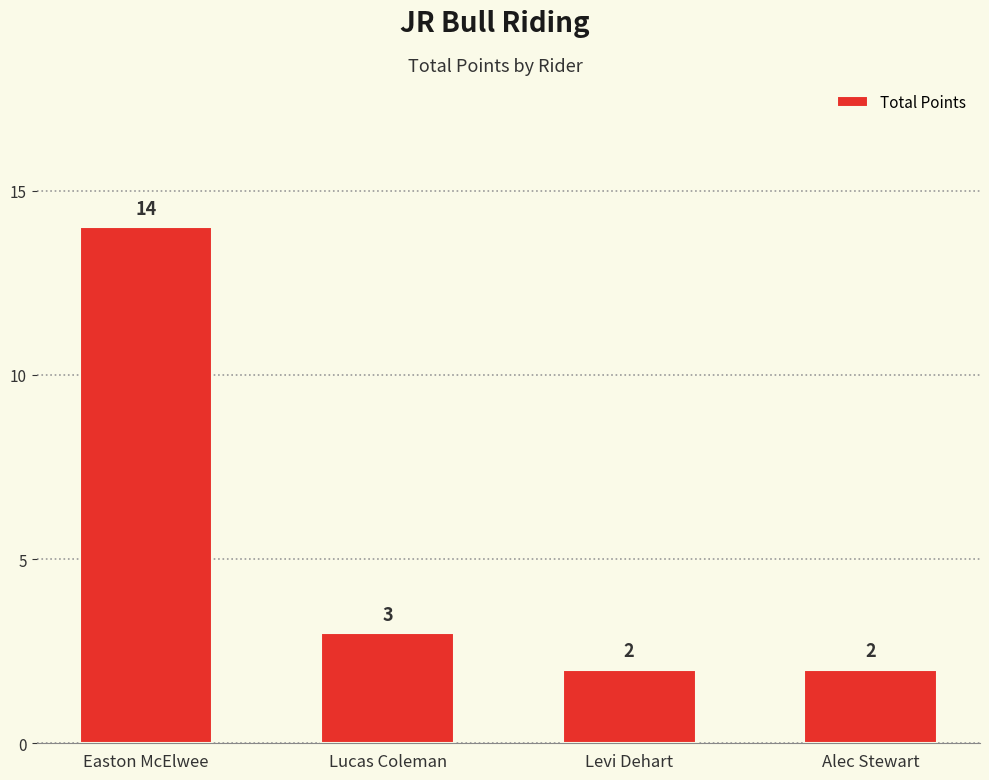

What is the value of the 3rd bar from the left?

2